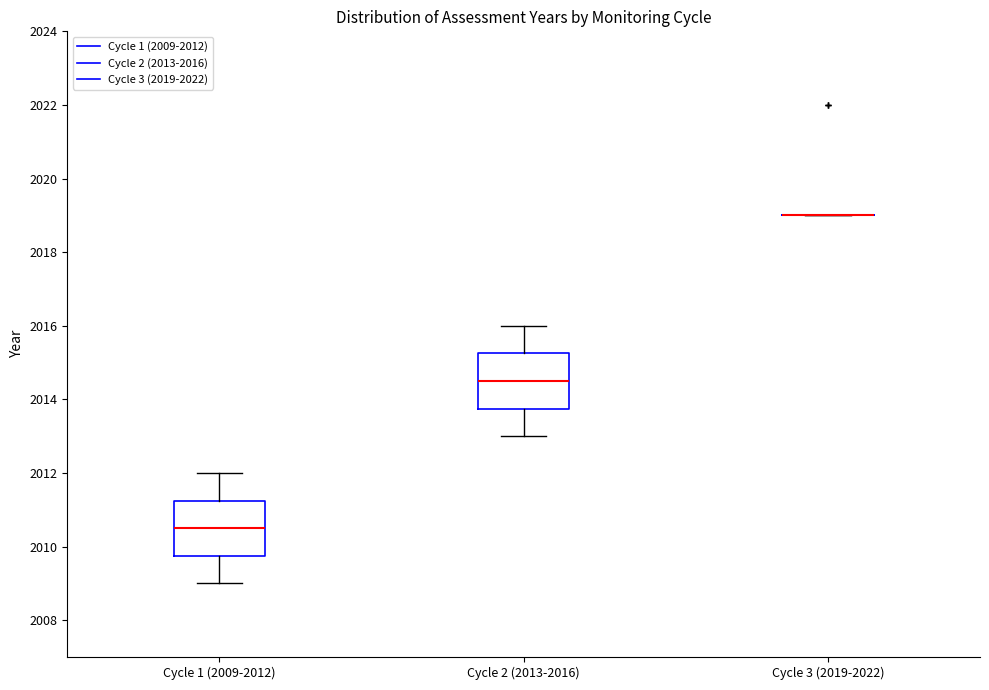

Reading left to right, read every box against the y-axis: the position of its median line, the range the box covers, and the ends of its whiskers. The values are not printed on the chart, so give them approximately, as read against the axis.

Cycle 1 (2009-2012): median 2010.6, box 2009.8 to 2011.2, whiskers 2009.0 to 2012.0
Cycle 2 (2013-2016): median 2014.6, box 2013.8 to 2015.2, whiskers 2013.0 to 2016.0
Cycle 3 (2019-2022): box collapsed to a line at 2019.0, whiskers 2019.0 to 2019.0